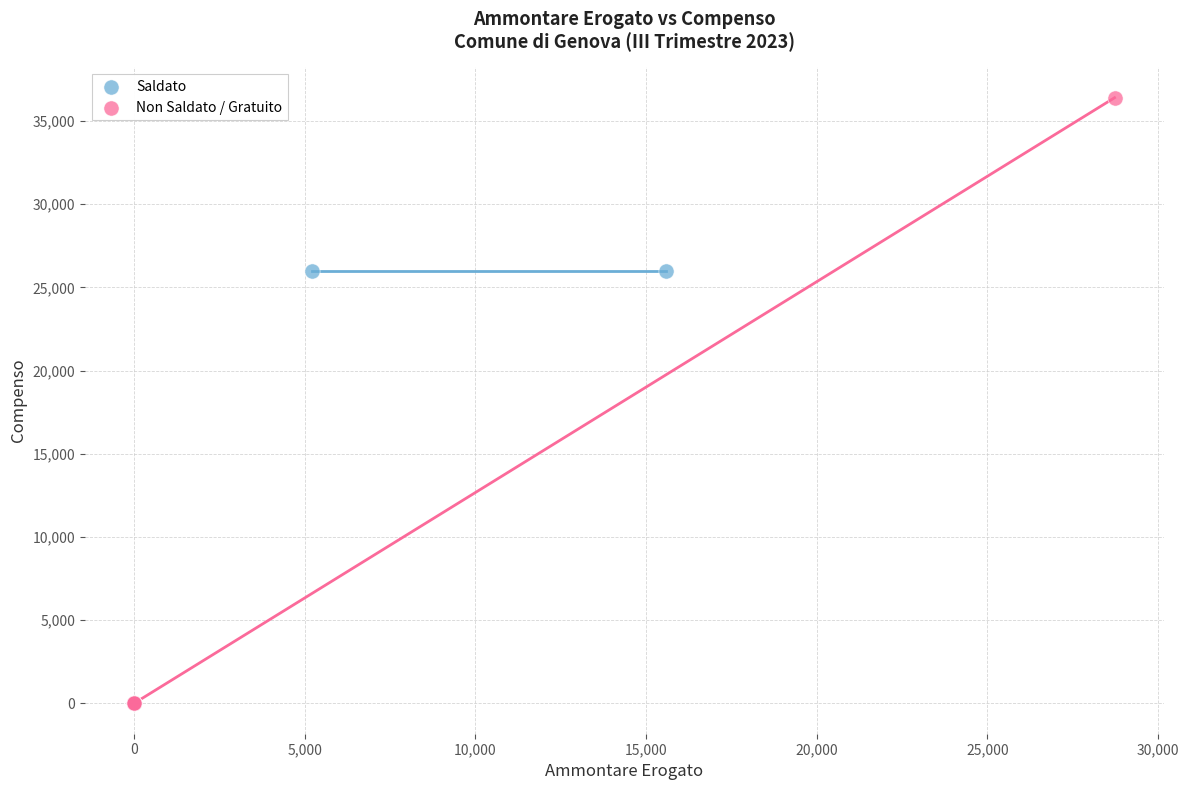

What are all the series names shown in the legend?

Saldato, Non Saldato / Gratuito